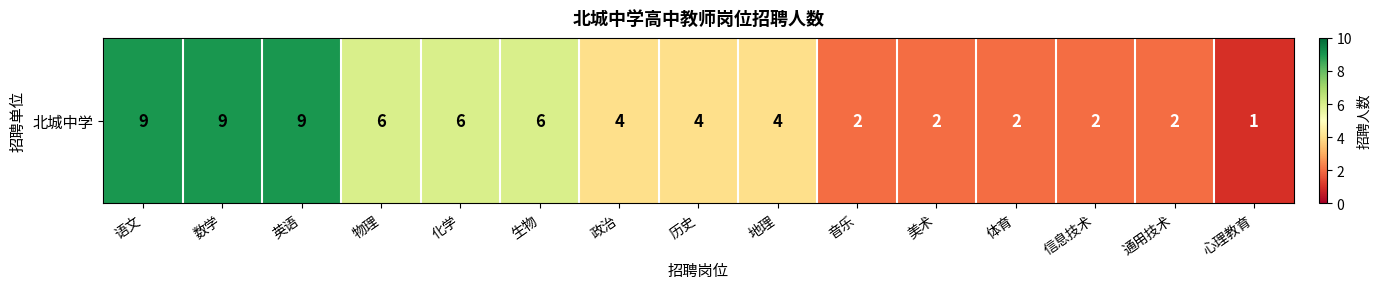

What is the difference between the second highest and minimum values?

8